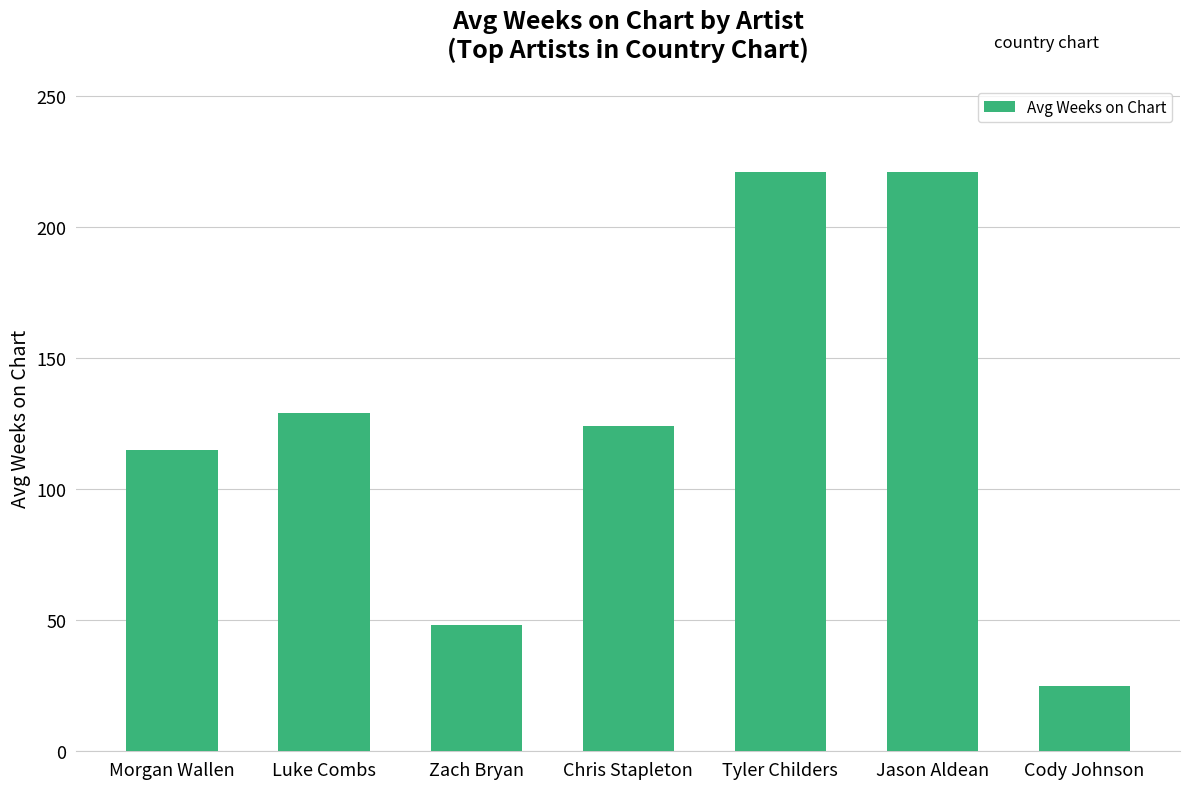

Which label corresponds to the smallest value in the chart?

Cody Johnson